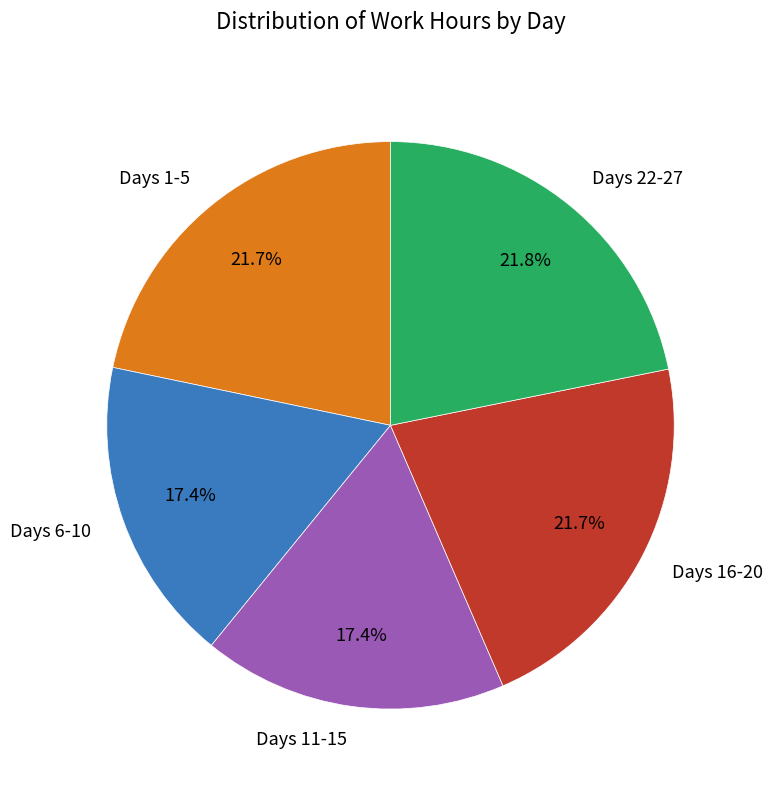

Approximately how many times larger is the value at Days 1-5 compared to Days 16-20?

1.0